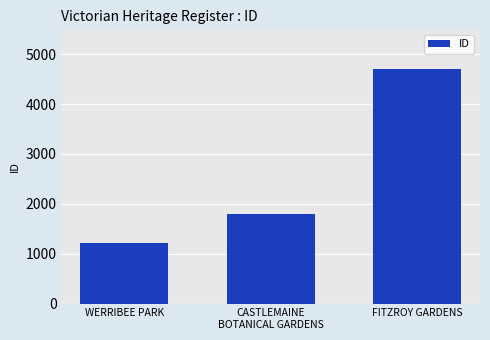

What is the change in value from WERRIBEE PARK to CASTLEMAINE
BOTANICAL GARDENS?

+584